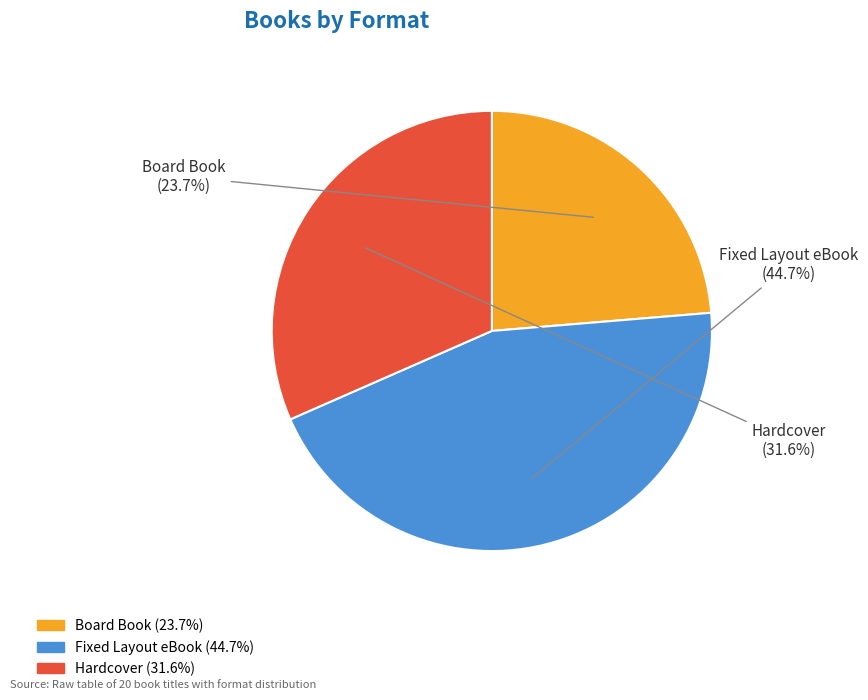

Is the sum of Board Book and Fixed Layout eBook greater than half?

Yes